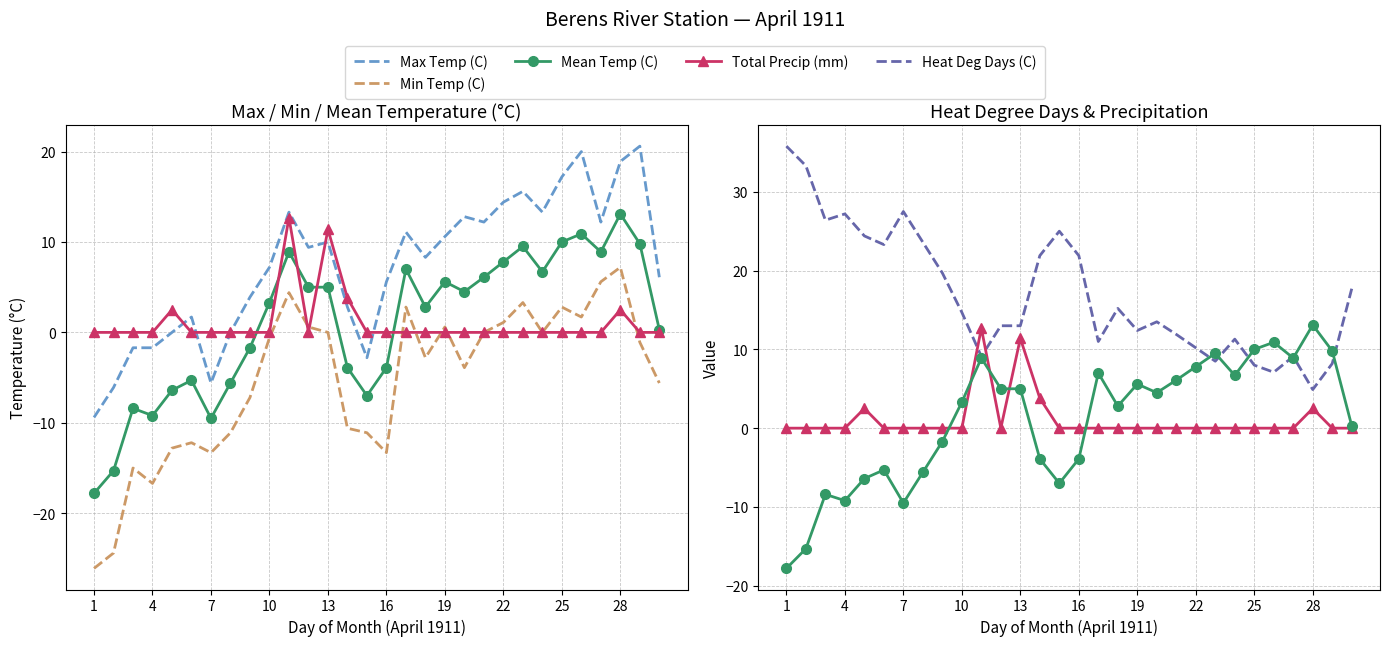

Between 25 and 28, which series saw the biggest shift?

Min Temp (C)